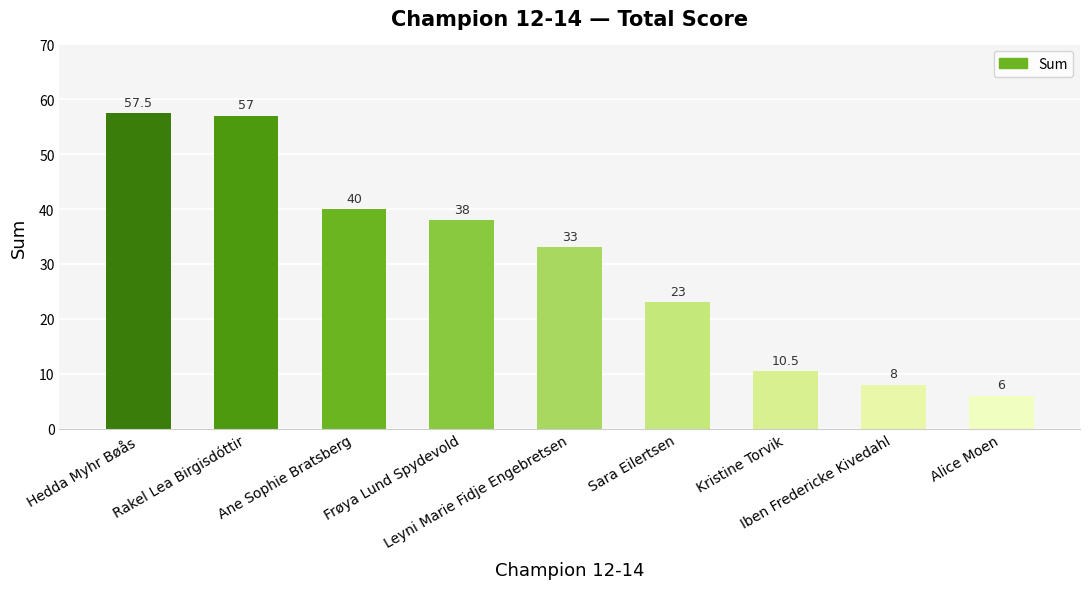

What is the sum of the values at Frøya Lund Spydevold and Kristine Torvik?

48.5